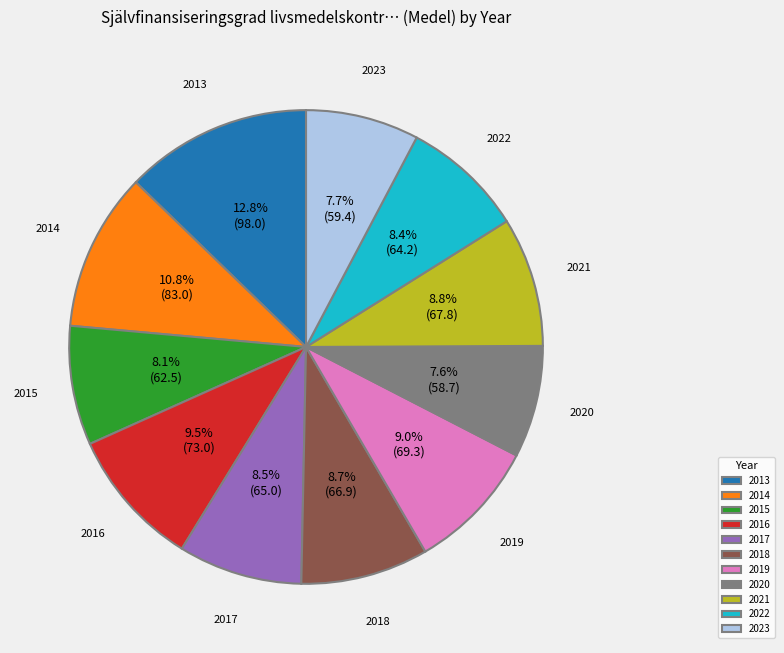

True or false: 2019 accounts for 17% of the total.

False